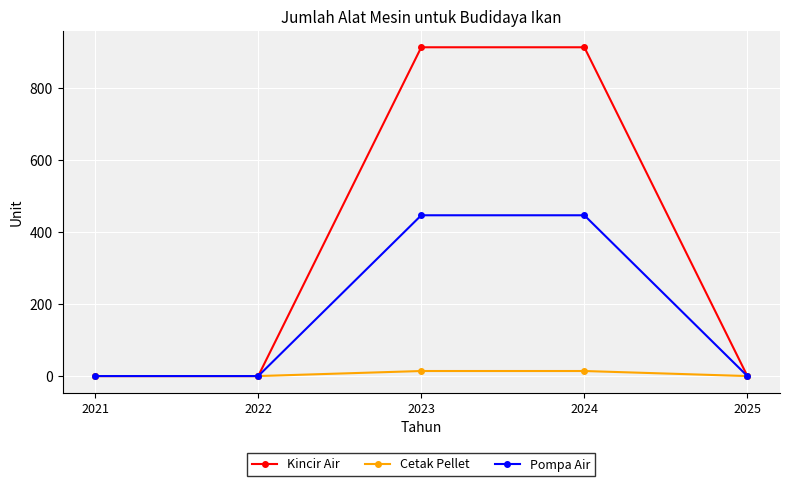

How many distinct data groups are displayed?

3